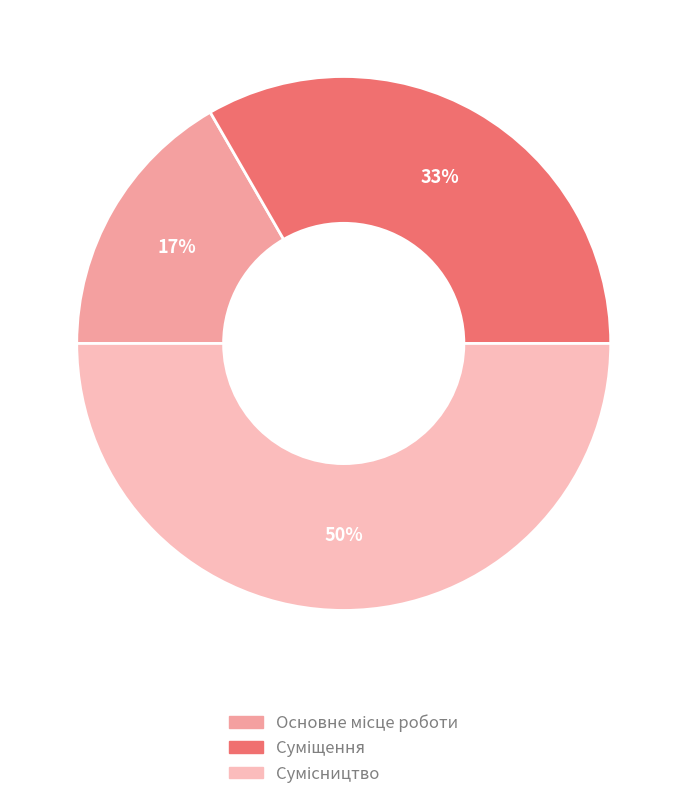

To the nearest percent, what is the difference between the largest and smallest slice percentages?

33%